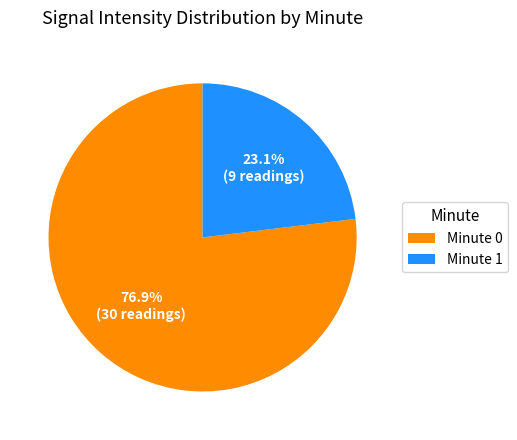

Count the number of slices in the pie.

2